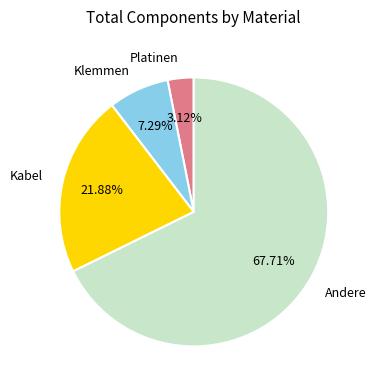

Rank the categories by value from highest to lowest.

Andere, Kabel, Klemmen, Platinen